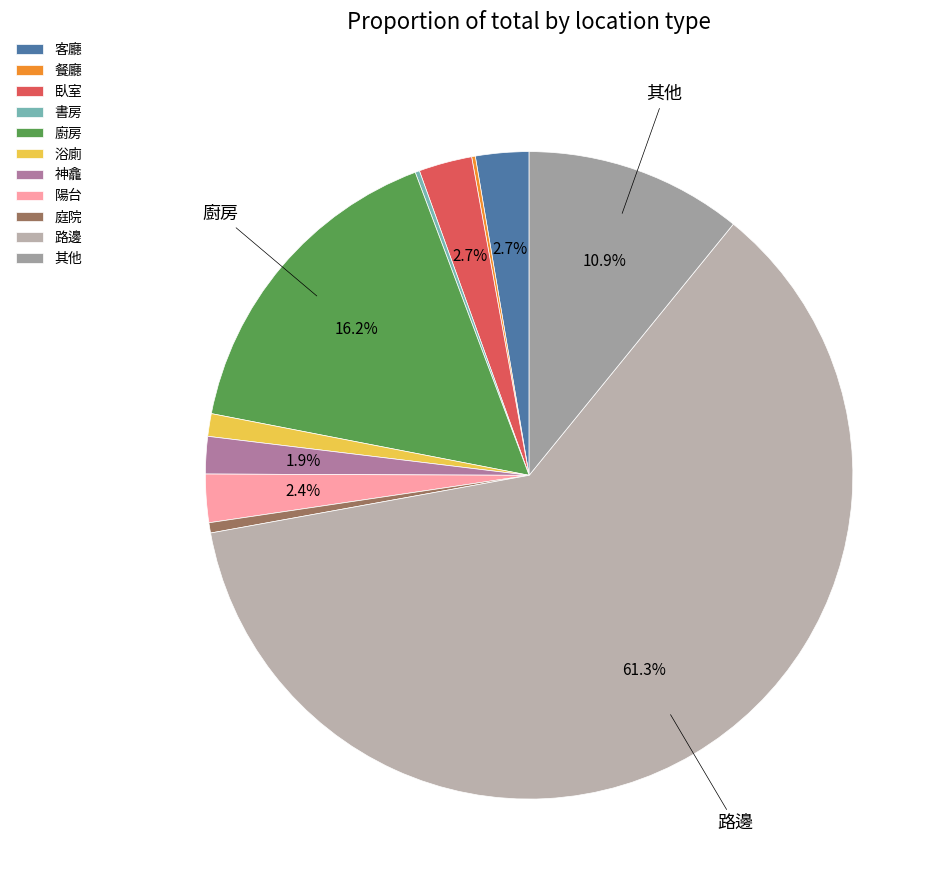

True or false: 陽台 accounts for 2% of the total.

True